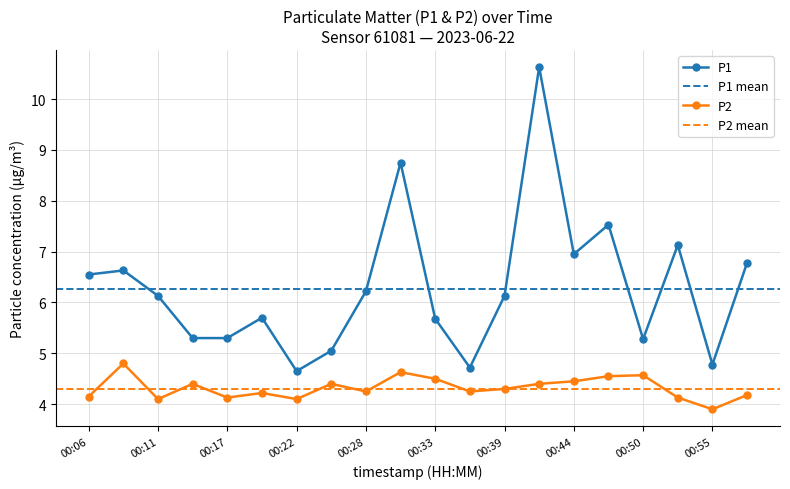

What is the sum of all P1 values?

125.9